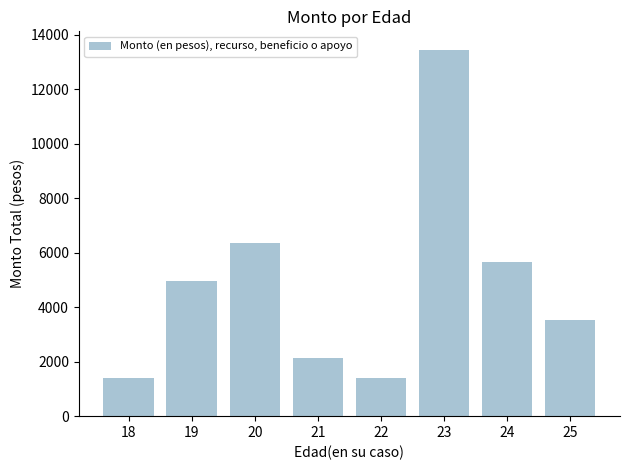

Which has a higher value, 25 or 22?

25